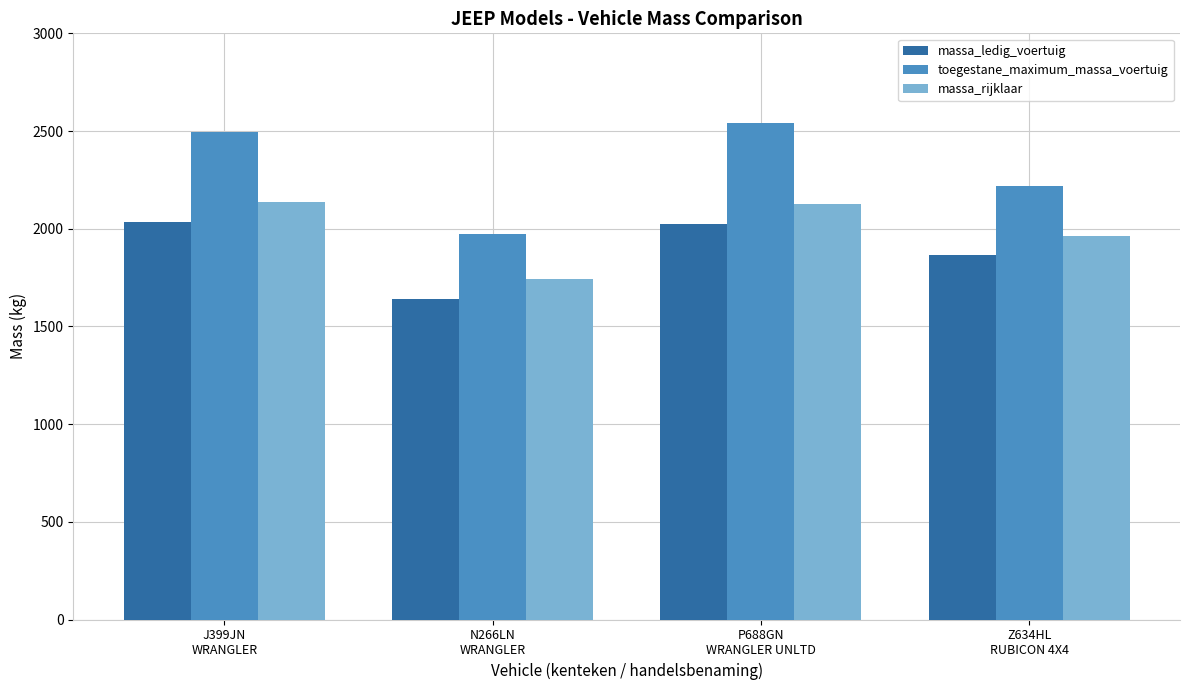

What is the sum of the toegestane_maximum_massa_voertuig values at J399JN
WRANGLER and P688GN
WRANGLER UNLTD?

5035